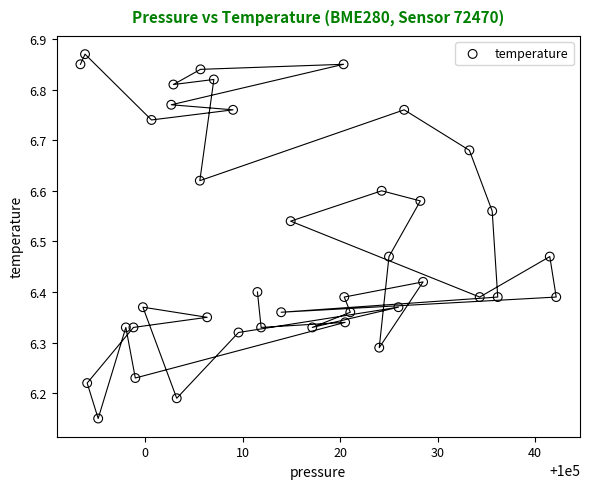

What is the range of X values (max minus min)?

48.8